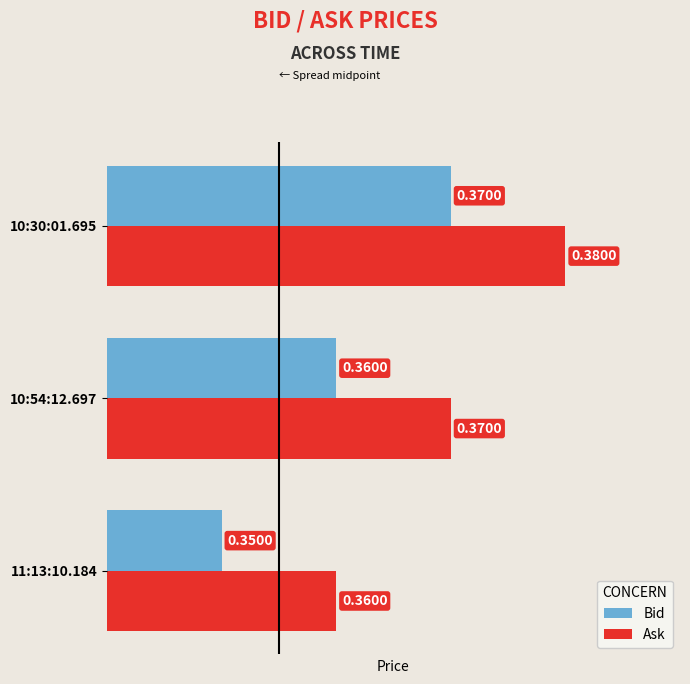

At which category is the sum across all series the highest?

10:30:01.695